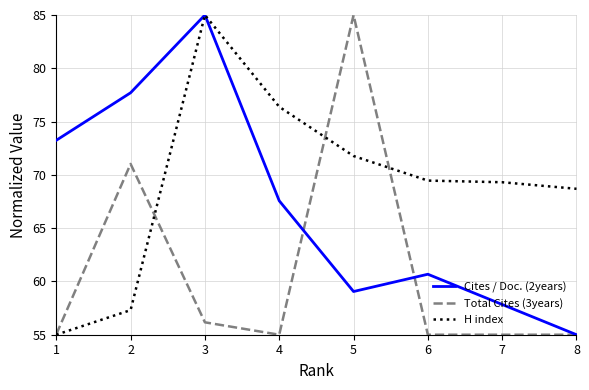

The value of H index at 4 is 131.7. True or false?

False